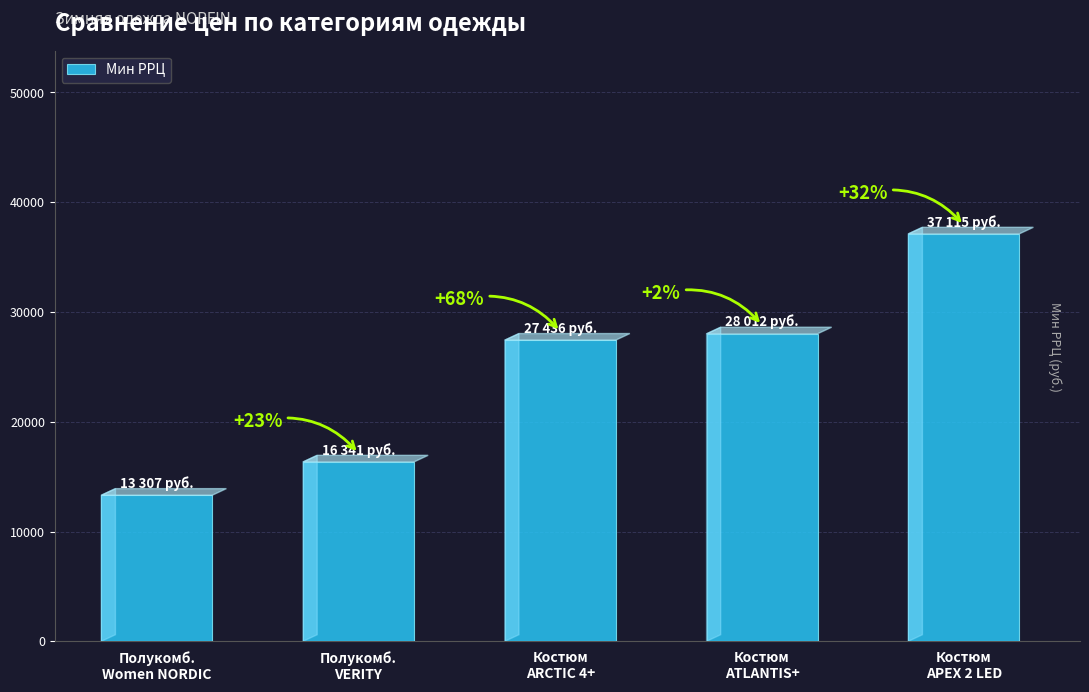

What is the value of the 2nd bar from the left?

16341